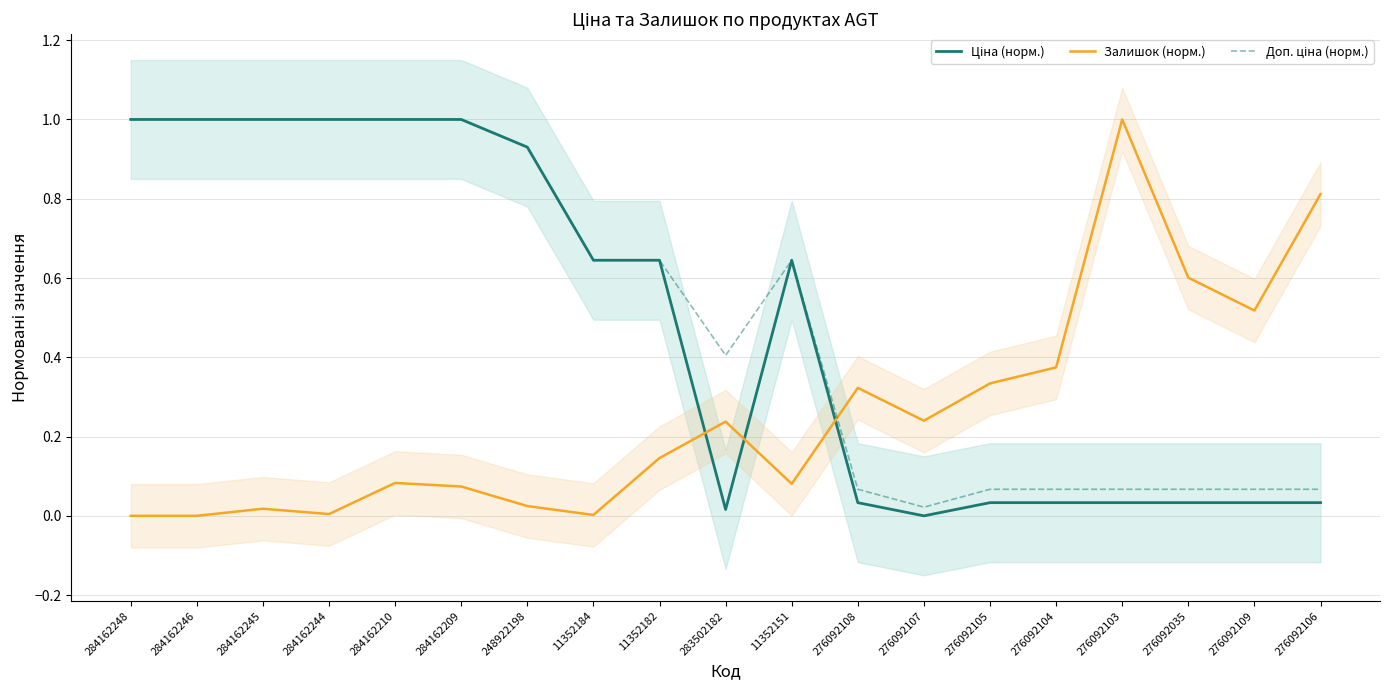

Reading left to right, transcribe all the data shown in this chart.

Ціна (норм.): 1.0	1.0	1.0	1.0	1.0	1.0	0.9	0.6	0.6	0.0	0.6	0.0	0.0	0.0	0.0	0.0	0.0	0.0	0.0
Залишок (норм.): 0.0	0.0	0.0	0.0	0.1	0.1	0.0	0.0	0.1	0.2	0.1	0.3	0.2	0.3	0.4	1.0	0.6	0.5	0.8
Доп. ціна (норм.): 1.0	1.0	1.0	1.0	1.0	1.0	0.9	0.6	0.6	0.4	0.6	0.1	0.0	0.1	0.1	0.1	0.1	0.1	0.1